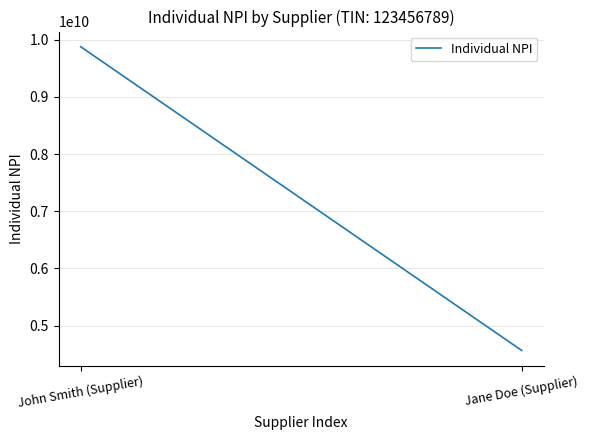

What is the sum of the values at Jane Doe (Supplier) and John Smith (Supplier)?

14444430444